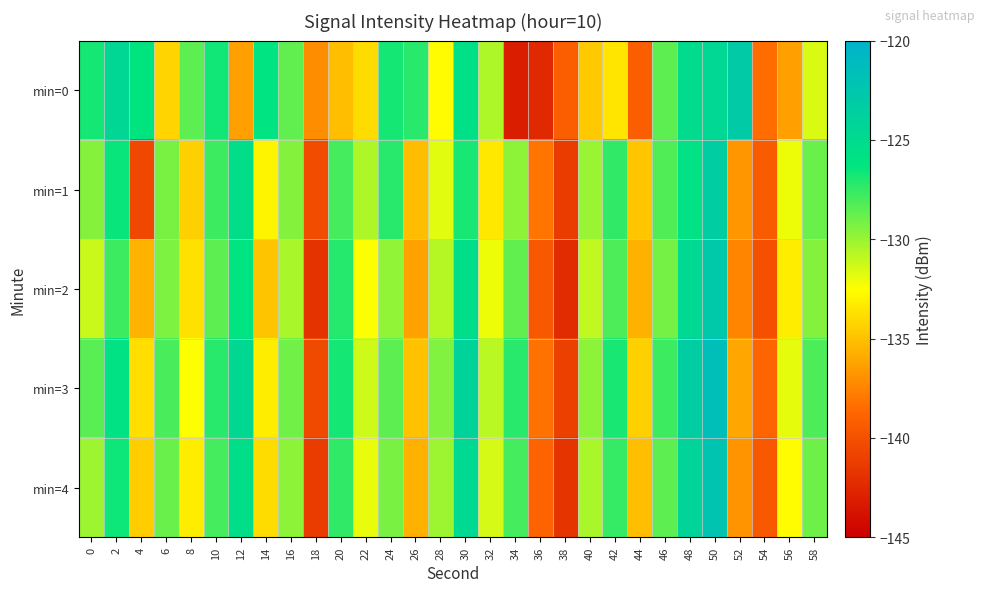

How many series are shown in this chart?

5